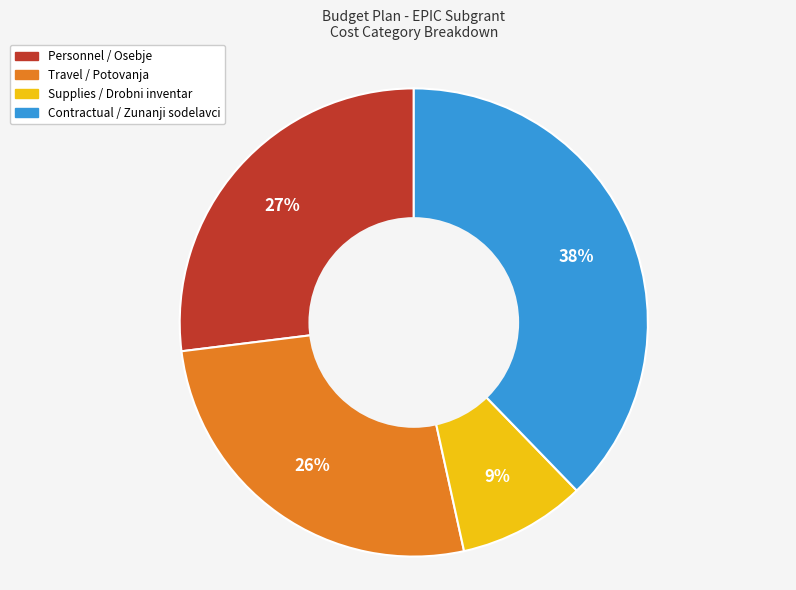

Between Supplies / Drobni inventar and Travel / Potovanja, which is larger?

Travel / Potovanja